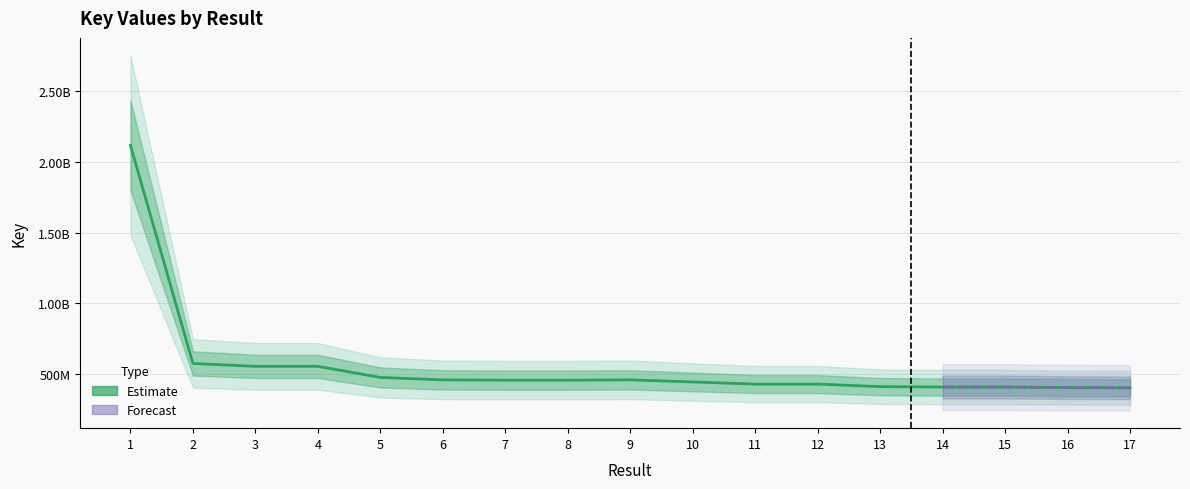

Which label corresponds to the largest value in the chart?

1